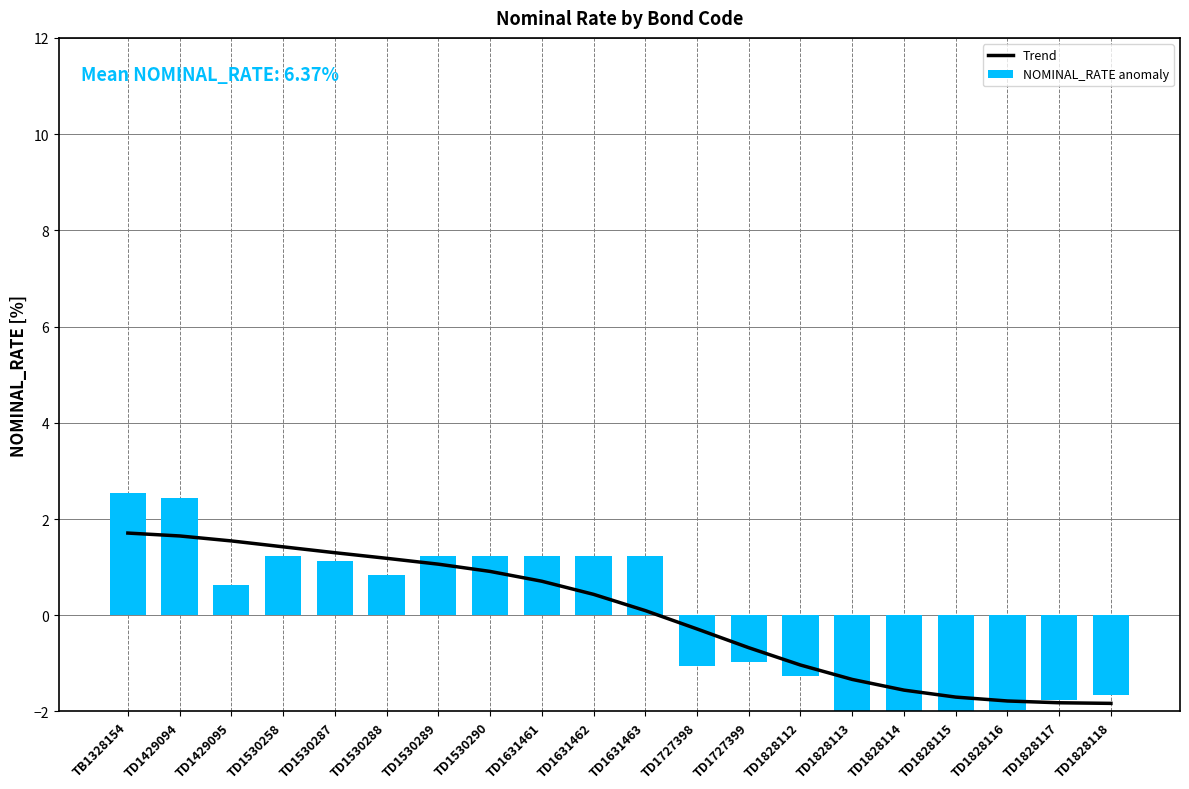

Rank the categories by NOMINAL_RATE anomaly value from lowest to highest.

TD1828114, TD1828113, TD1828115, TD1828116, TD1828117, TD1828118, TD1828112, TD1727398, TD1727399, TD1429095, TD1530288, TD1530287, TD1530258, TD1530289, TD1530290, TD1631461, TD1631462, TD1631463, TD1429094, TB1328154